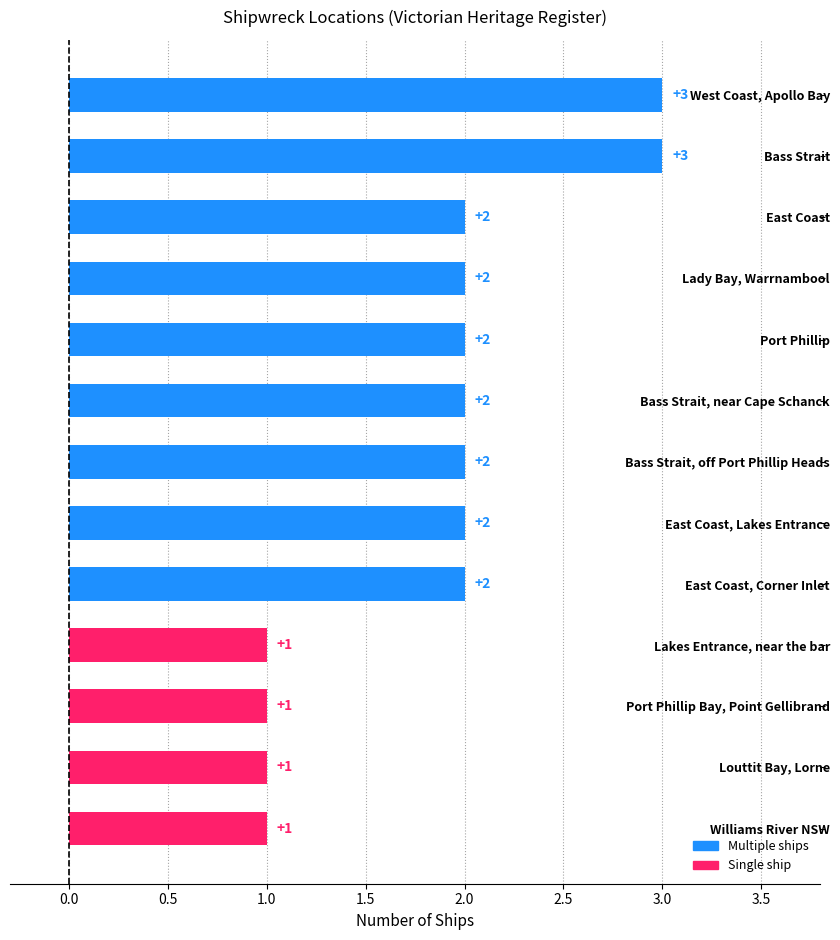

Reading top to bottom, what are all the values shown in this chart?

3	3	2	2	2	2	2	2	2	1	1	1	1